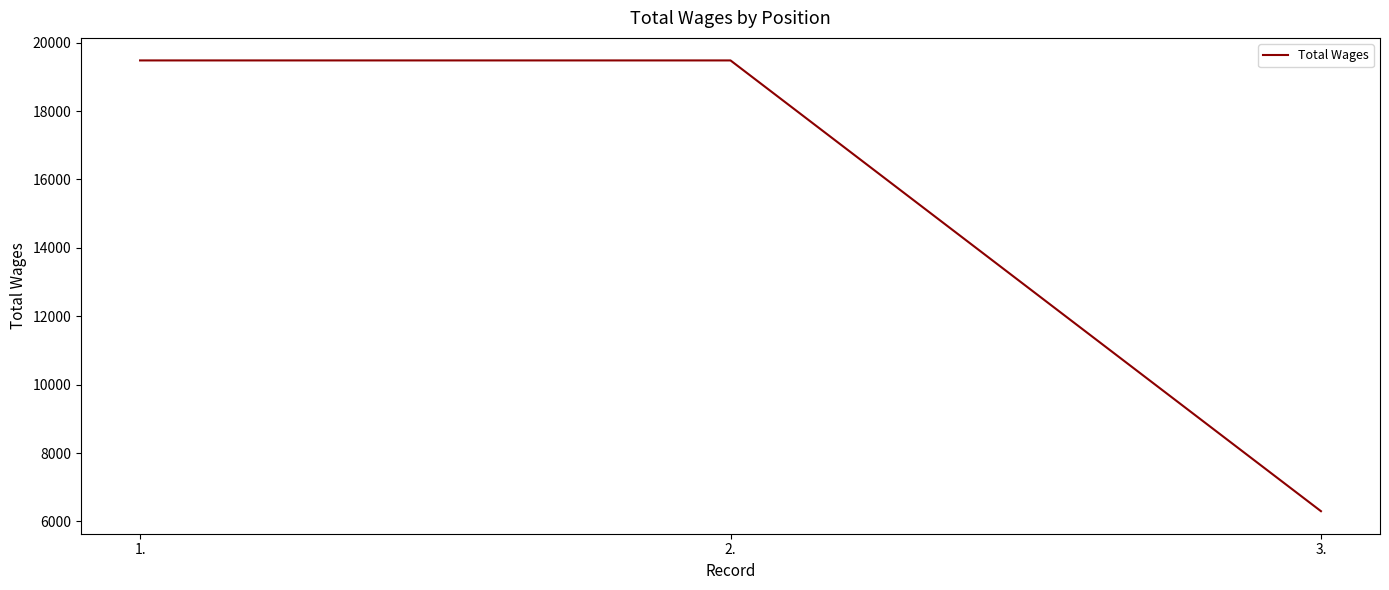

Does the chart display data point markers on the line(s)?

No